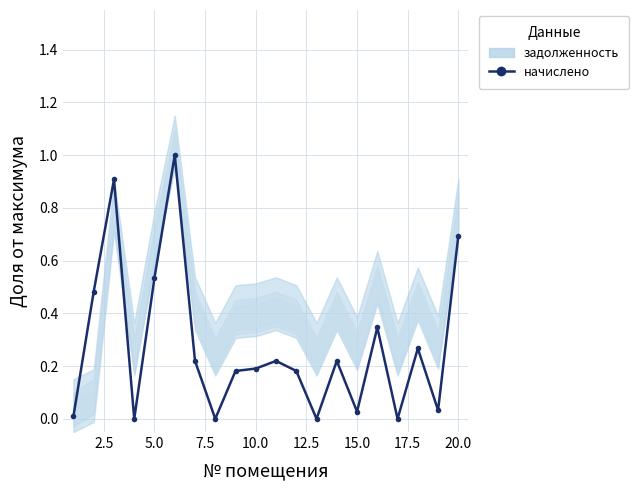

What is the maximum value shown in the chart?

1.0